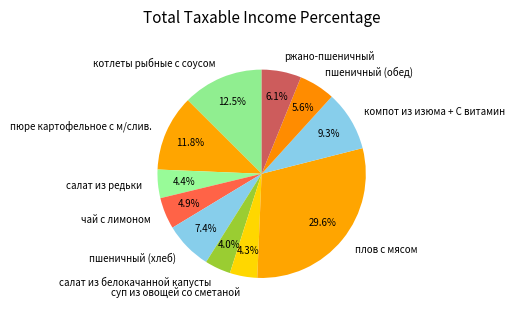

Is there a majority slice in this chart?

No